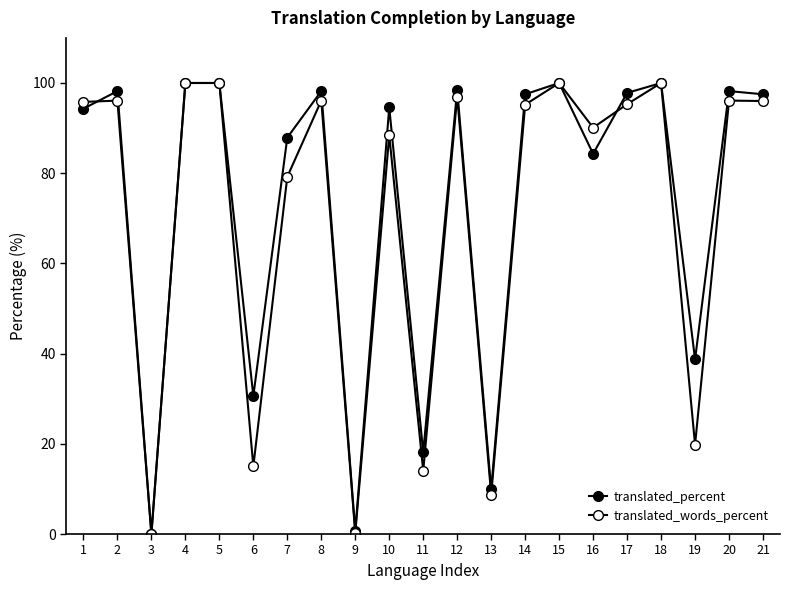

The value of translated_words_percent at 16 is 90.1. True or false?

True